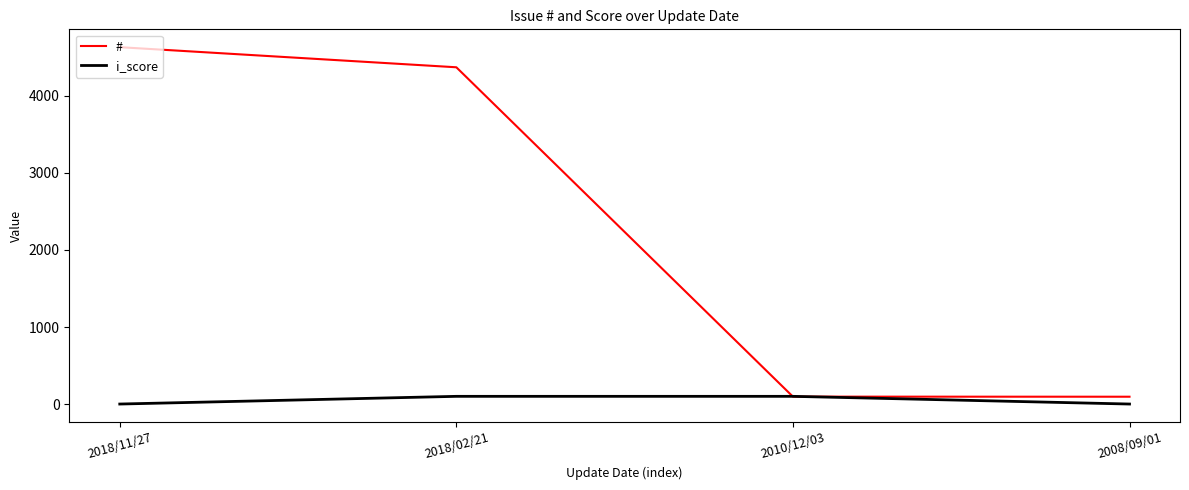

Which series has the largest total across all categories?

#